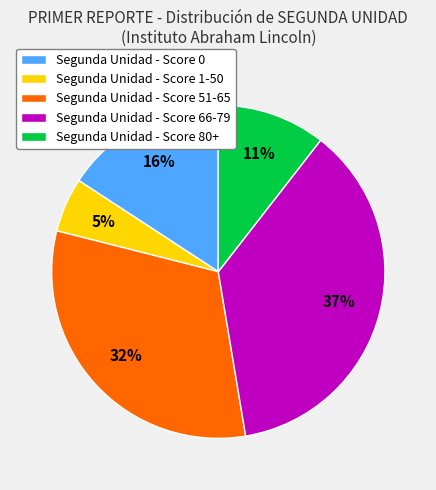

Combined, do Segunda Unidad - Score 66-79 and Segunda Unidad - Score 51-65 account for over 50%?

Yes